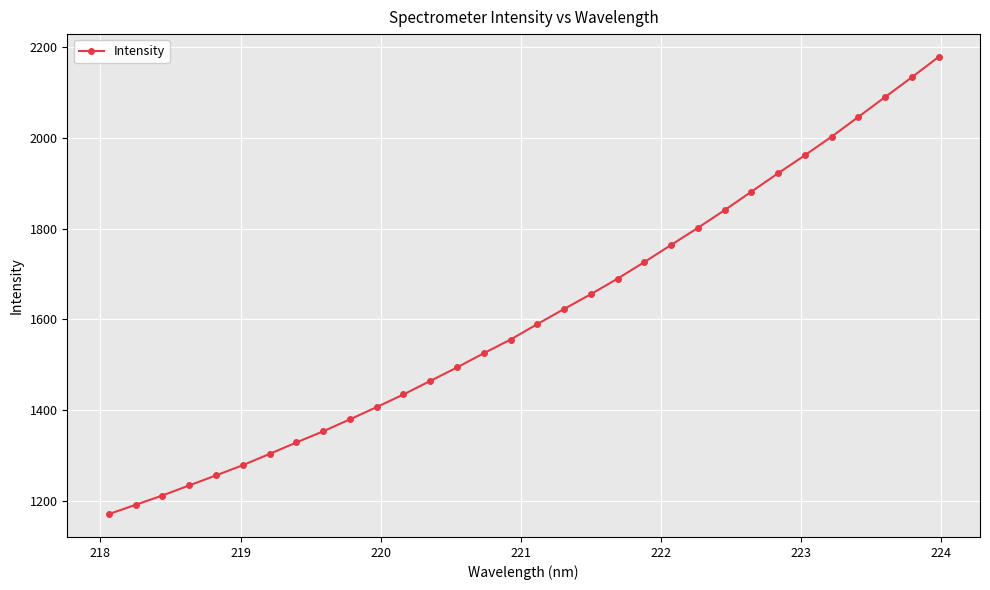

True or false: the data has more than 2 interior local peaks.

False